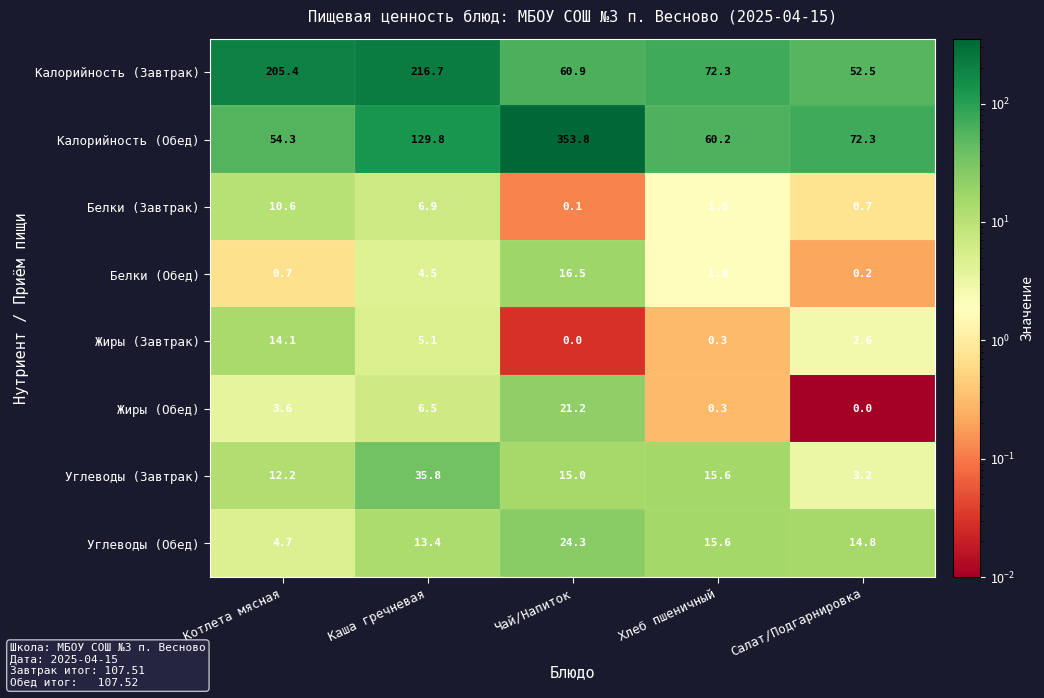

What is the sum of the Углеводы (Обед) values at Салат/Подгарнировка and Хлеб пшеничный?

30.4